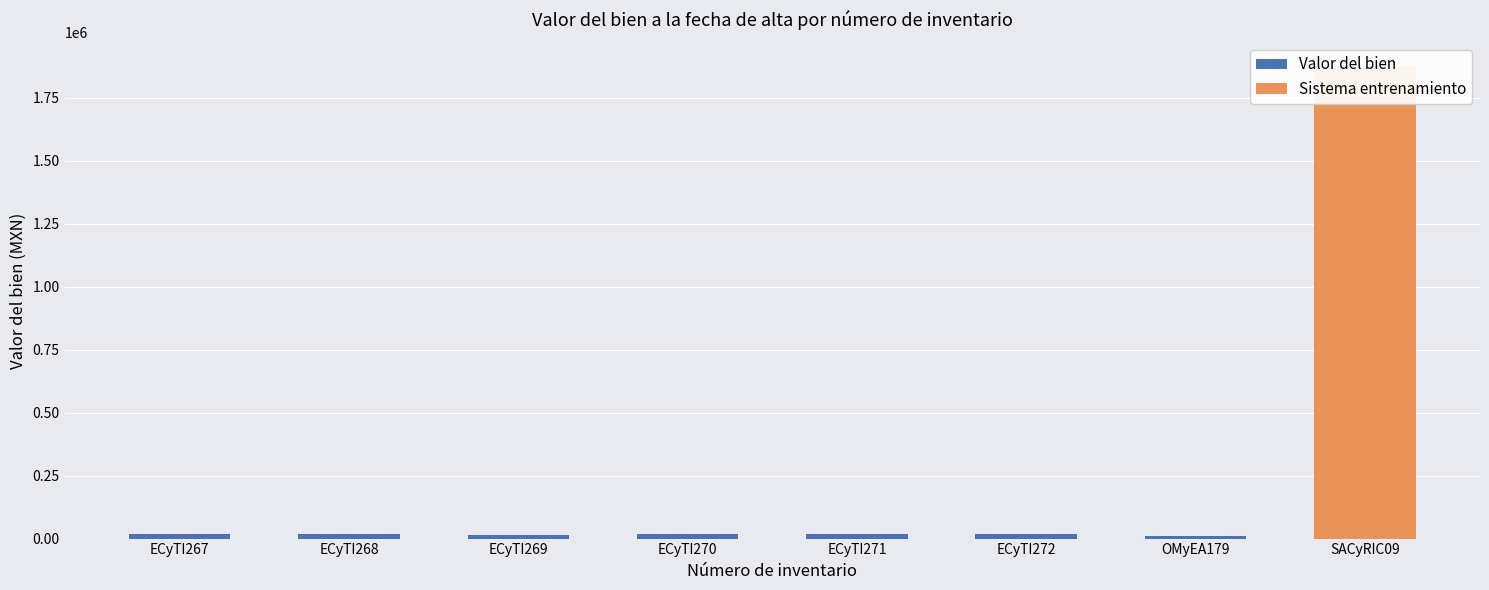

At which label is the value closest to 13832?

ECyTI269